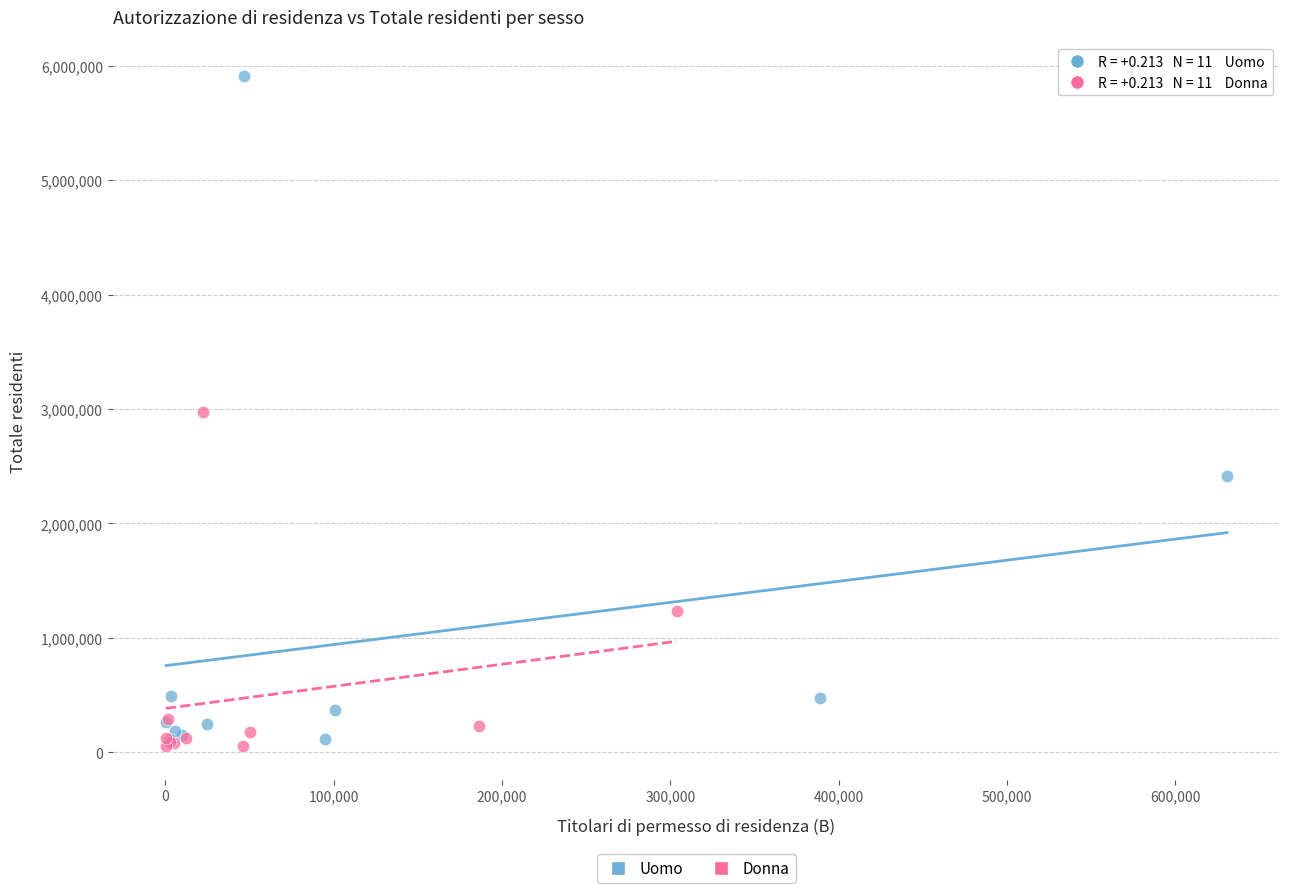

Which series contains the lowest Y value?

Donna